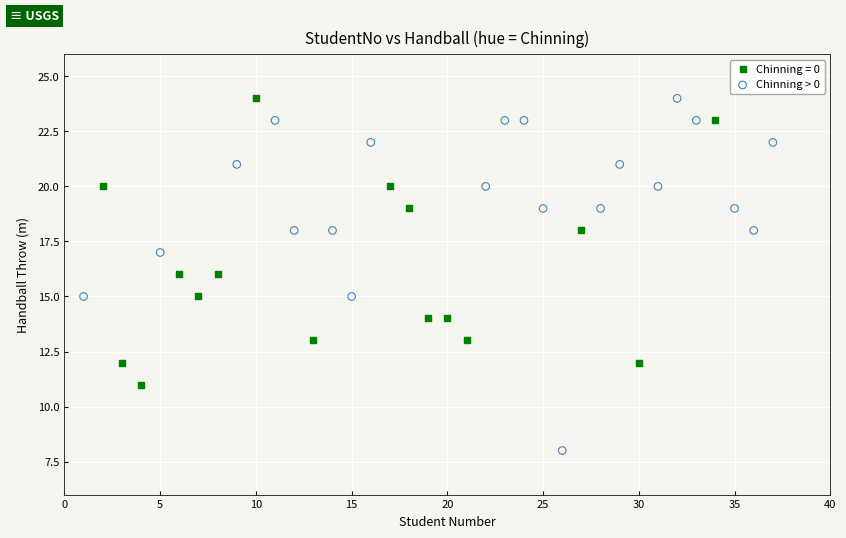

Which series has the widest spread of Y values?

Chinning > 0